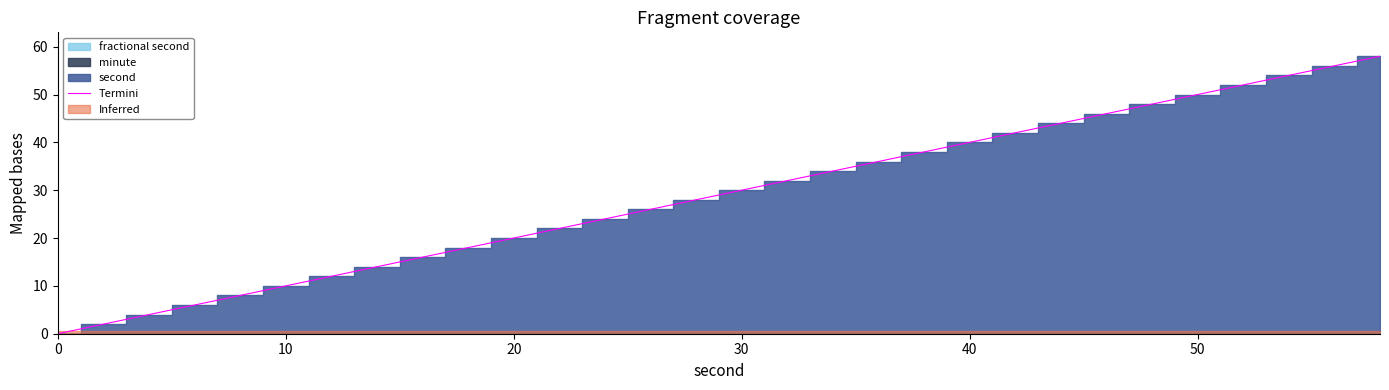

True or false: Termini has a value of 10 at 40.

False